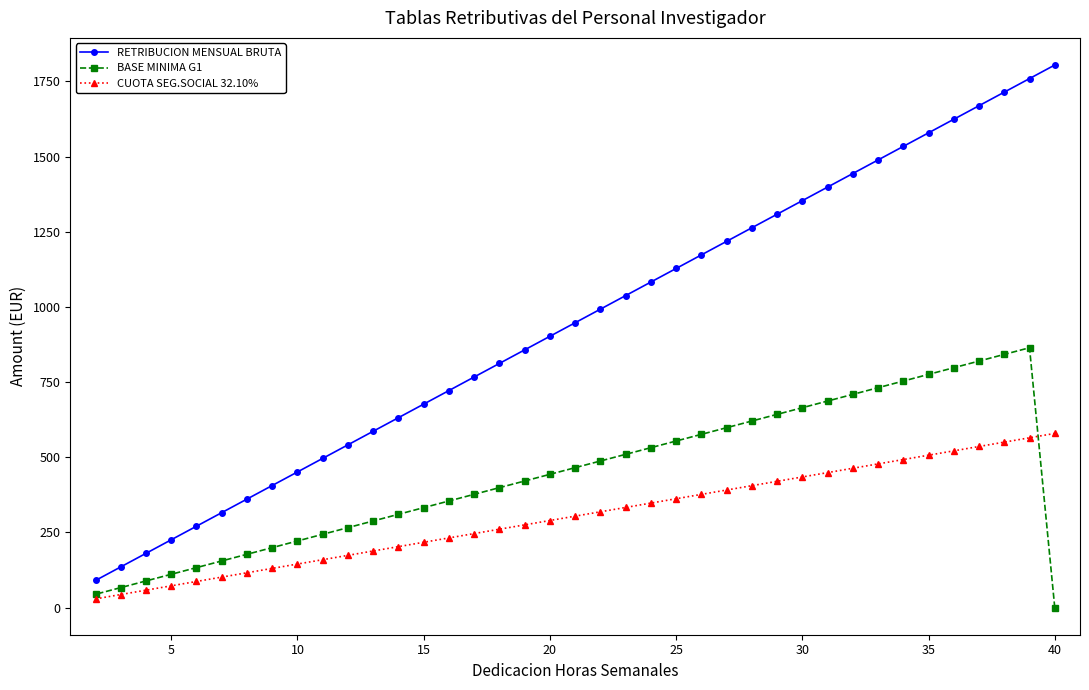

What is the spread (max minus min) of values at 25?

765.7